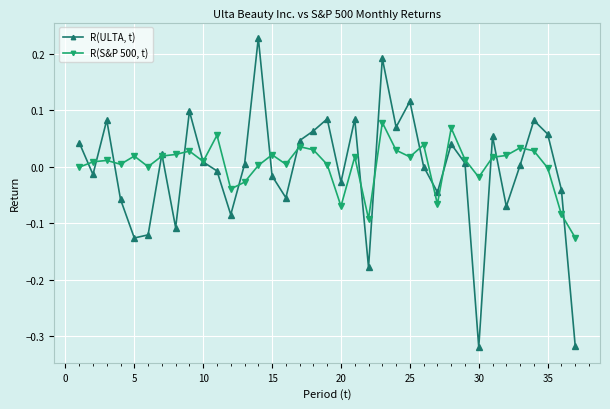

In R(ULTA, t), how many points are lower than both neighbors (excluding endpoints)?

11